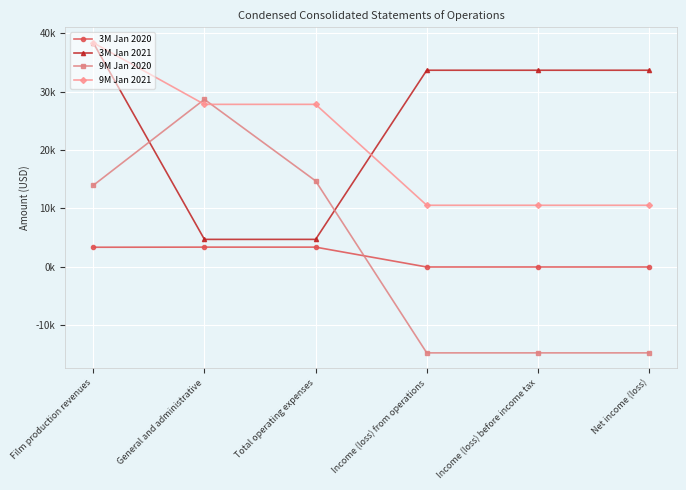

Which series has the largest range (max minus min)?

9M Jan 2020